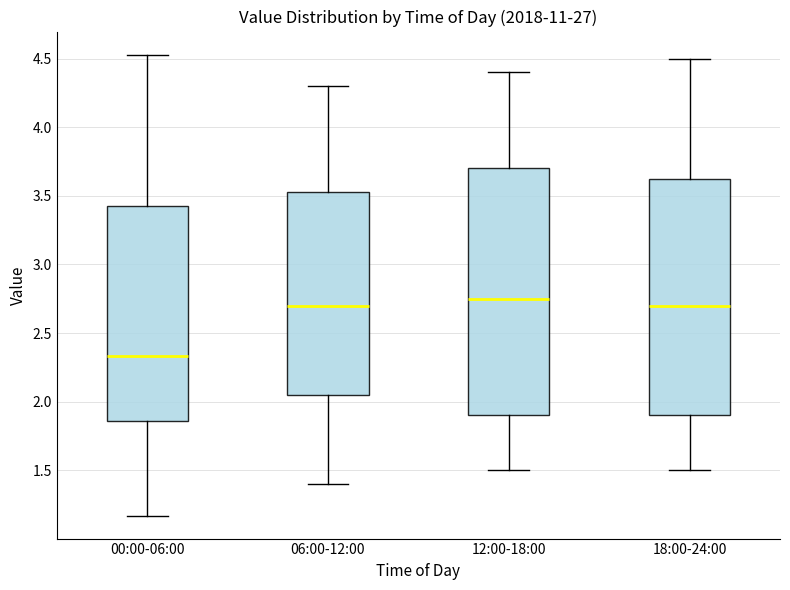

Reading left to right, read every box against the y-axis: the position of its median line, the range the box covers, and the ends of its whiskers. The values are not printed on the chart, so give them approximately, as read against the axis.

00:00-06:00: median 2.35, box 1.85 to 3.45, whiskers 1.15 to 4.55
06:00-12:00: median 2.70, box 2.05 to 3.55, whiskers 1.40 to 4.30
12:00-18:00: median 2.75, box 1.90 to 3.70, whiskers 1.50 to 4.40
18:00-24:00: median 2.70, box 1.90 to 3.65, whiskers 1.50 to 4.50